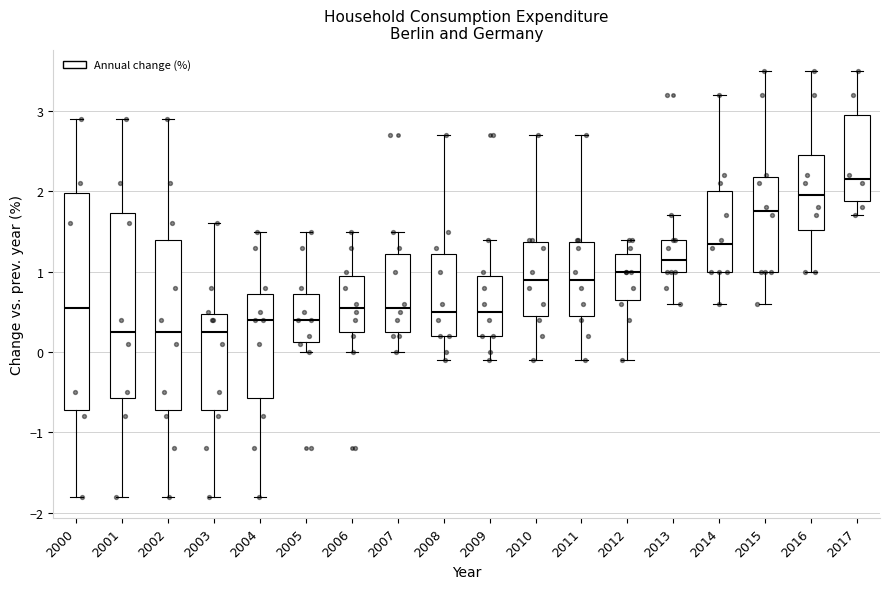

Reading left to right, transcribe this box plot: for each box, give where its median line is, the range the box spans, and where its two whiskers end, as read against the y-axis. The values are not printed on the chart, so give them approximately, as read against the axis.

2000: median 0.6, box -0.7 to 2.0, whiskers -1.8 to 2.9
2001: median 0.3, box -0.6 to 1.7, whiskers -1.8 to 2.9
2002: median 0.3, box -0.7 to 1.4, whiskers -1.8 to 2.9
2003: median 0.3, box -0.7 to 0.5, whiskers -1.8 to 1.6
2004: median 0.4, box -0.6 to 0.7, whiskers -1.8 to 1.5
2005: median 0.4, box 0.1 to 0.7, whiskers 0.0 to 1.5
2006: median 0.6, box 0.3 to 1.0, whiskers 0.0 to 1.5
2007: median 0.6, box 0.3 to 1.2, whiskers 0.0 to 1.5
2008: median 0.5, box 0.2 to 1.2, whiskers -0.1 to 2.7
2009: median 0.5, box 0.2 to 1.0, whiskers -0.1 to 1.4
2010: median 0.9, box 0.5 to 1.4, whiskers -0.1 to 2.7
2011: median 0.9, box 0.5 to 1.4, whiskers -0.1 to 2.7
2012: median 1.0, box 0.7 to 1.2, whiskers -0.1 to 1.4
2013: median 1.2, box 1.0 to 1.4, whiskers 0.6 to 1.7
2014: median 1.4, box 1.0 to 2.0, whiskers 0.6 to 3.2
2015: median 1.8, box 1.0 to 2.2, whiskers 0.6 to 3.5
2016: median 2.0, box 1.5 to 2.5, whiskers 1.0 to 3.5
2017: median 2.2, box 1.9 to 3.0, whiskers 1.7 to 3.5